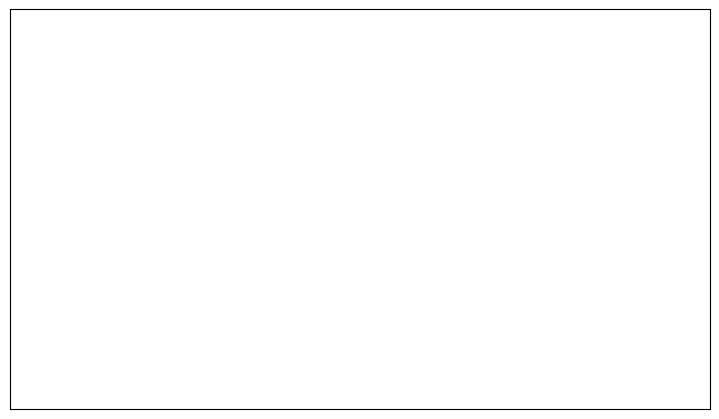

Rank the categories by value from lowest to highest.

Vote (io_index=3), Regular (io_index=224)